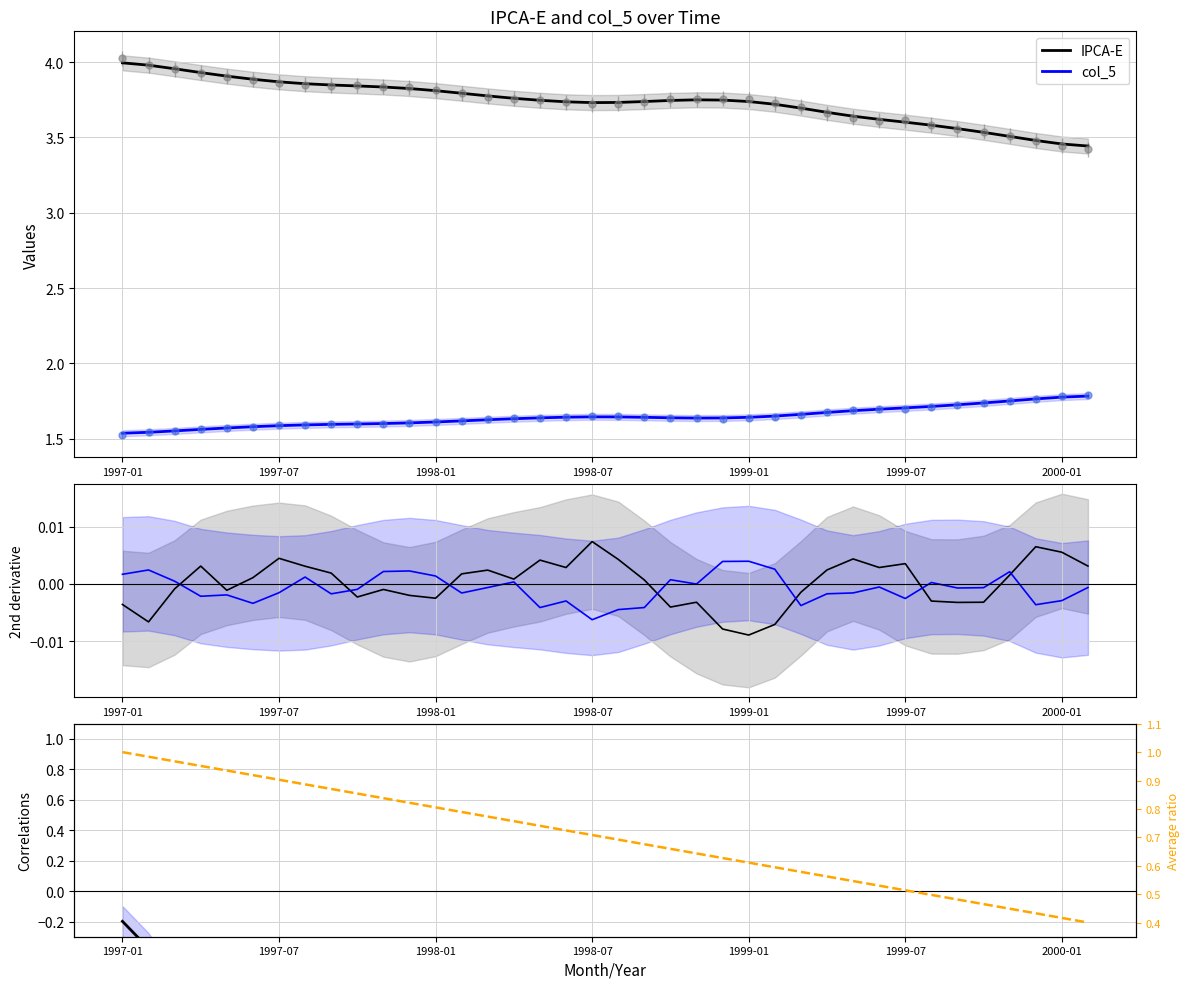

Is the value of Ratio at 12 greater than the value of Correlation w/ IPCA-E at 9?

Yes